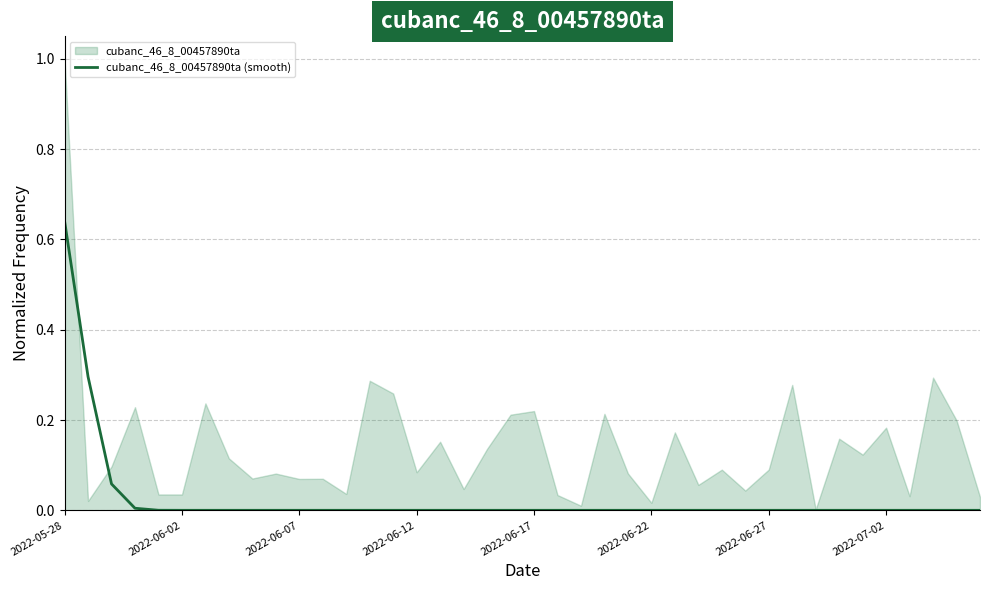

Count the number of categories in the chart.

40